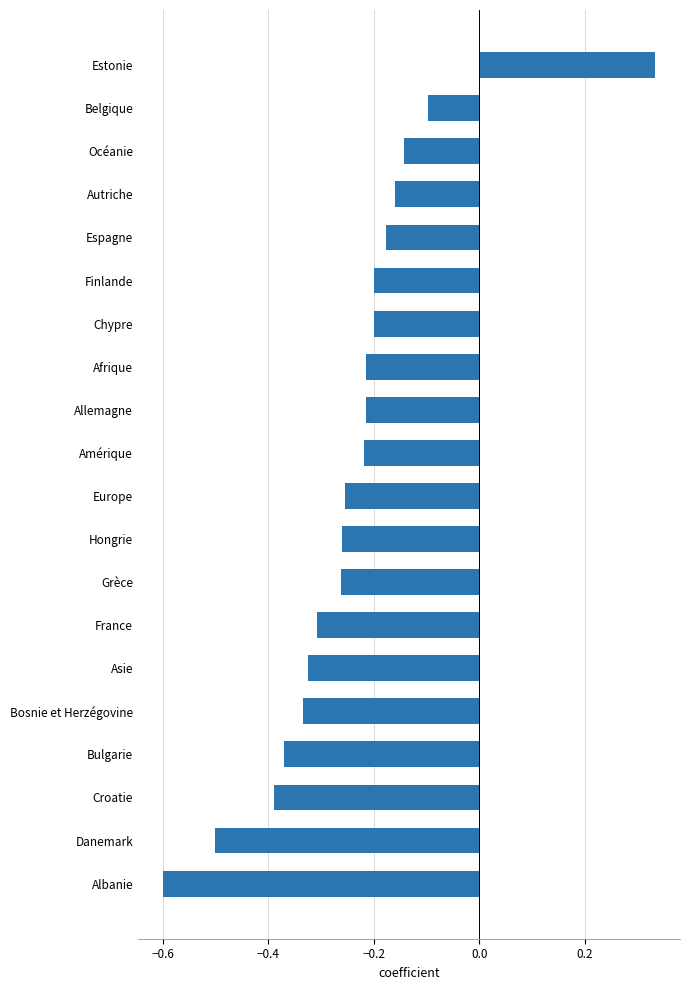

At which category does the chart reach its minimum across all series?

Albanie